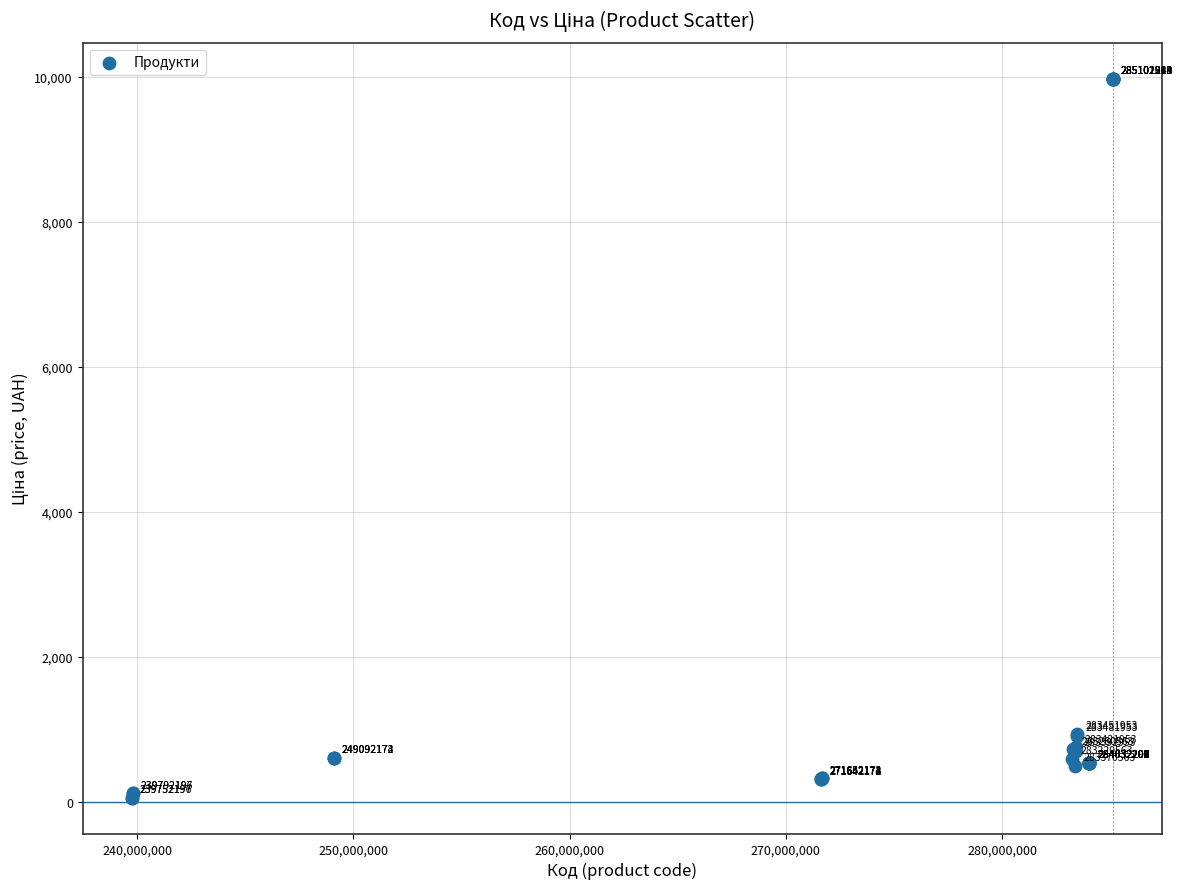

What Y value in the scatter plot is closest to 5016?

934.5